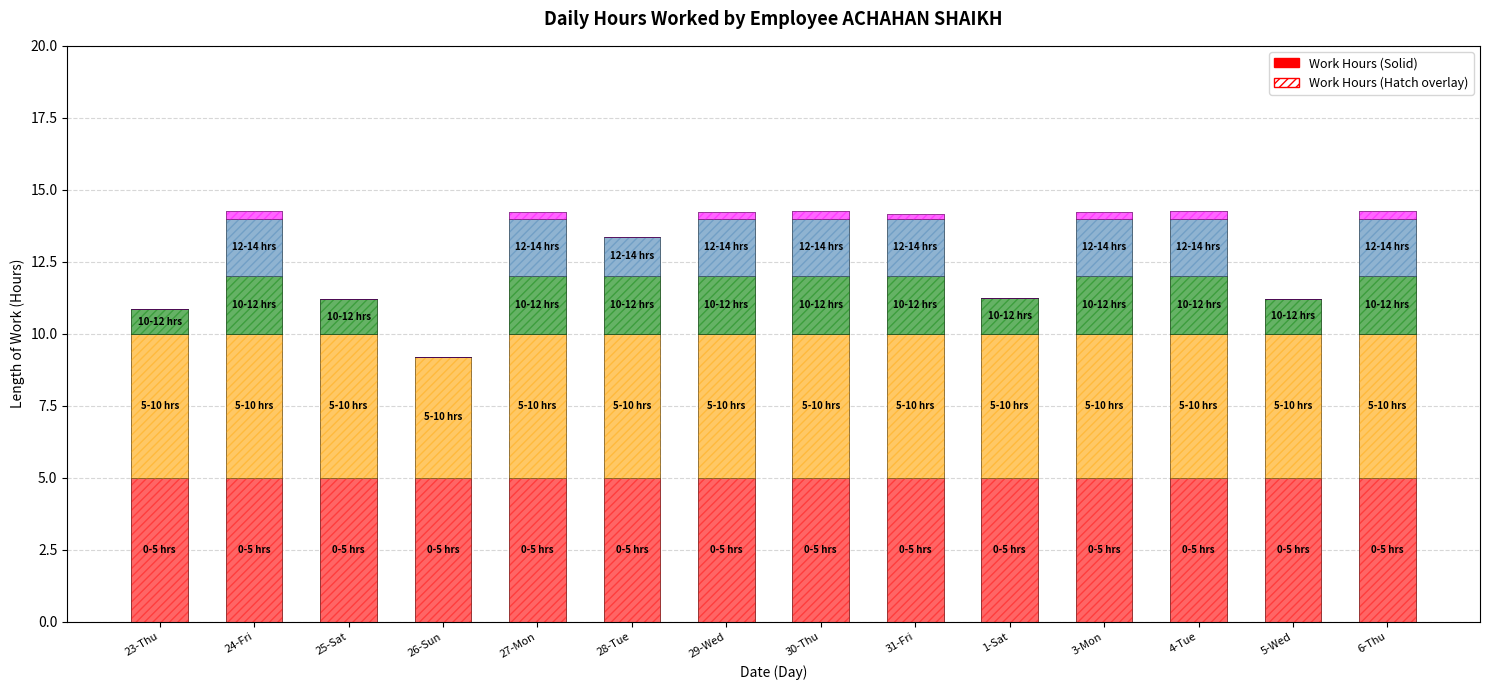

Reading right to left, extract all data points from this chart.

0-5 hrs: 5.0	5.0	5.0	5.0	5.0	5.0	5.0	5.0	5.0	5.0	5.0	5.0	5.0	5.0
5-10 hrs: 5.0	5.0	5.0	5.0	5.0	5.0	5.0	5.0	5.0	5.0	4.2	5.0	5.0	5.0
10-12 hrs: 2.0	1.2	2.0	2.0	1.2	2.0	2.0	2.0	2.0	2.0	0.0	1.2	2.0	0.8
12-14 hrs: 2.0	0.0	2.0	2.0	0.0	2.0	2.0	2.0	1.4	2.0	0.0	0.0	2.0	0.0
14+ hrs: 0.2	0.0	0.3	0.2	0.0	0.2	0.3	0.2	0.0	0.2	0.0	0.0	0.3	0.0